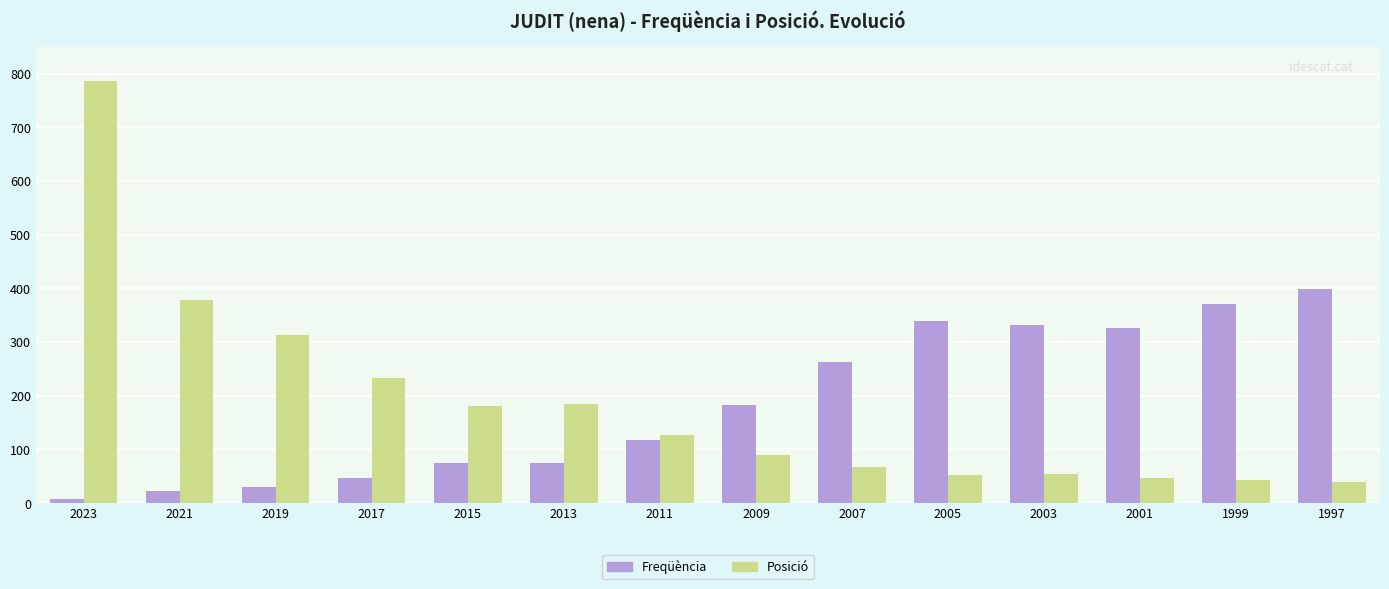

Which series has the widest spread of values?

Posició